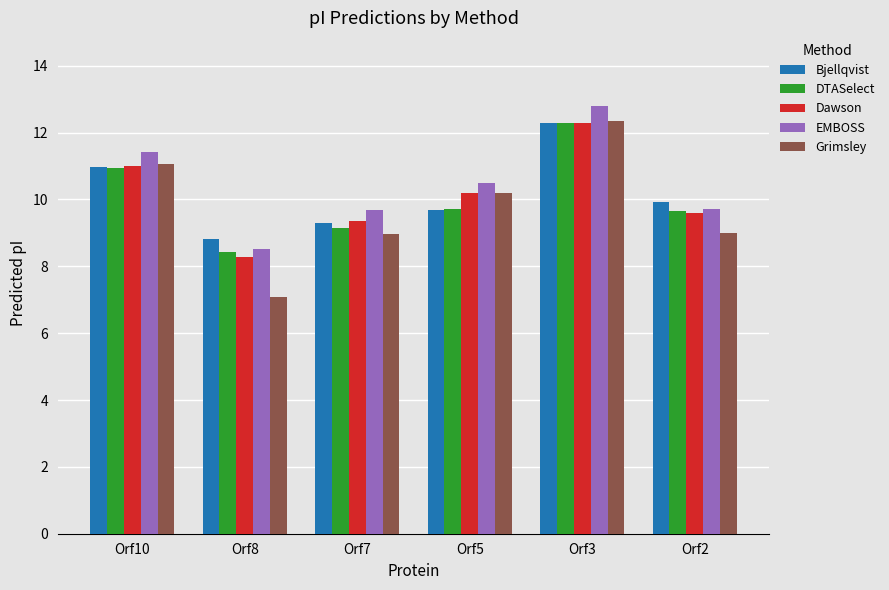

Does the chart contain stacked bars?

No